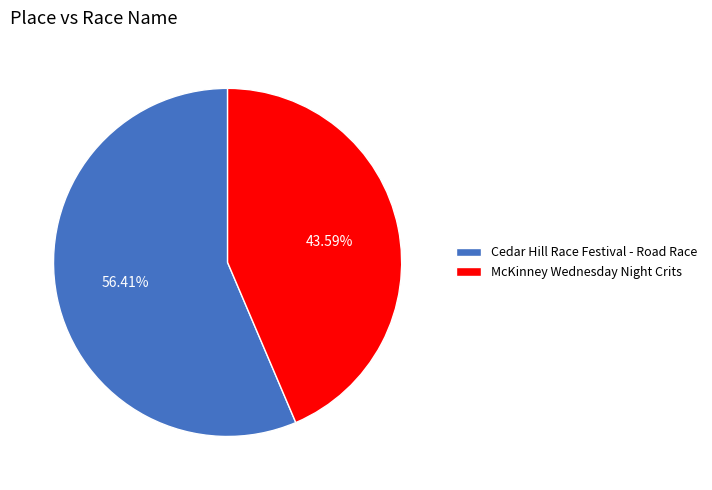

Does any single category account for the majority?

Yes